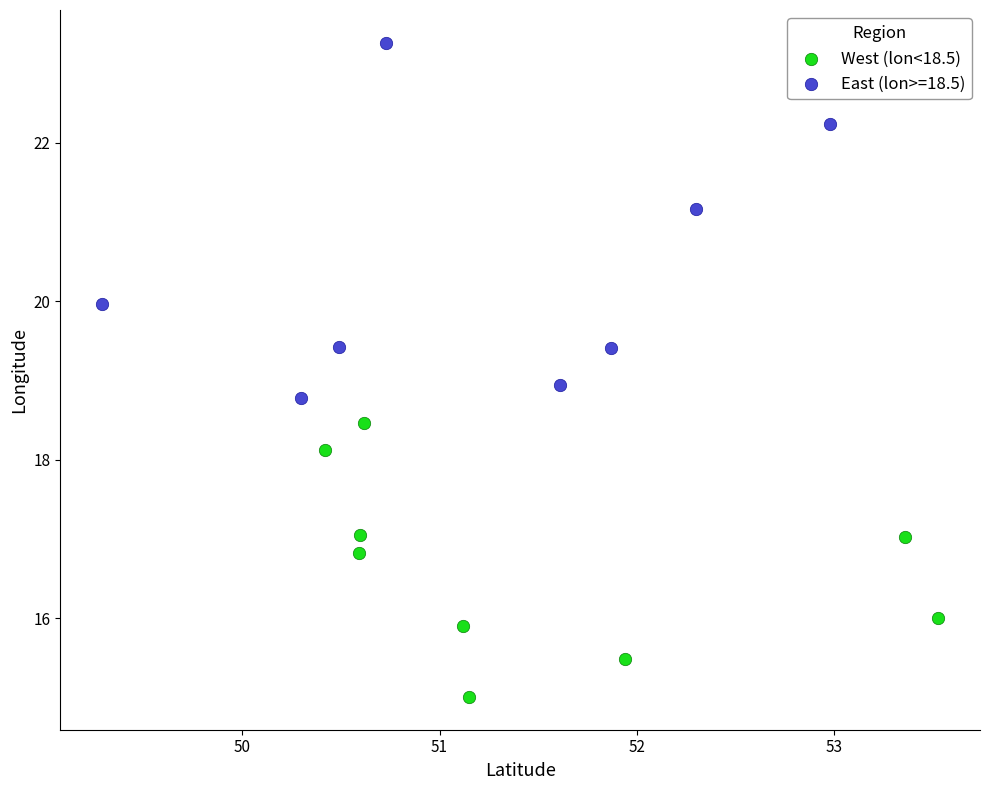

Which series contains the highest Y value?

East (lon>=18.5)